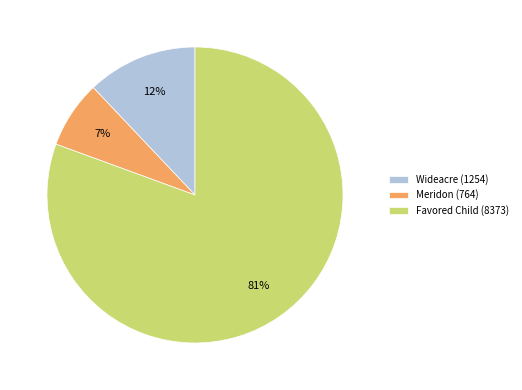

To the nearest percent, what is the average slice percentage?

33%